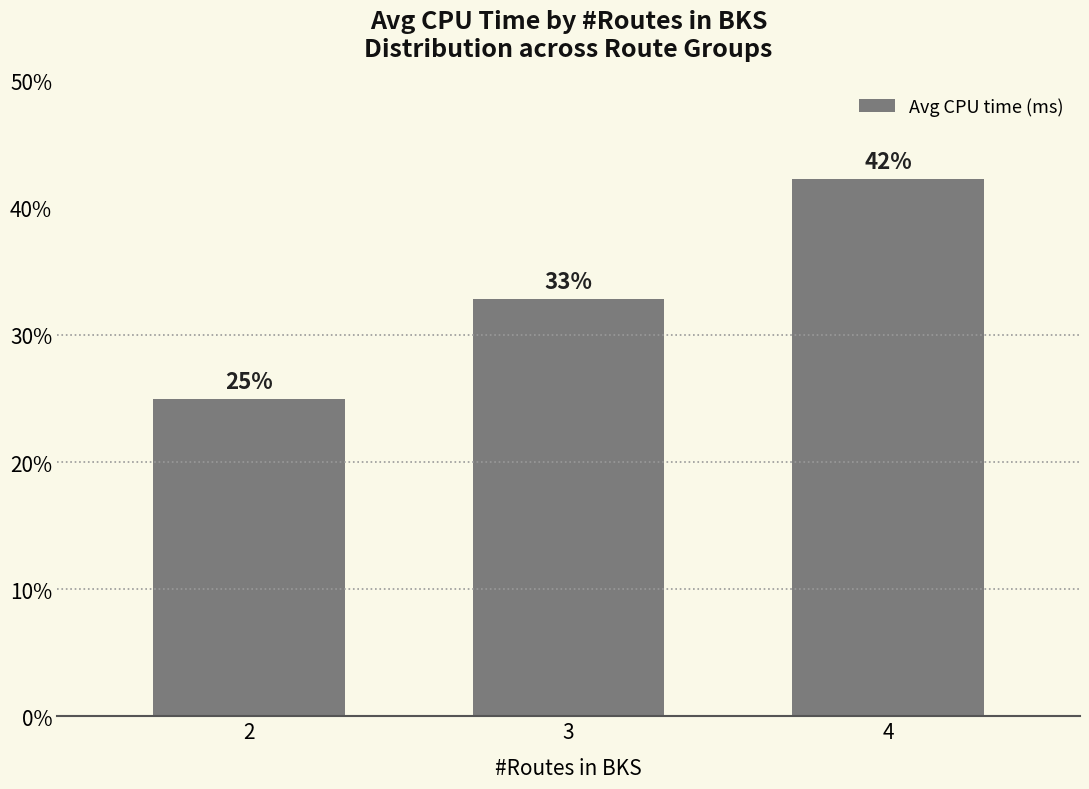

Between 3 and 2, which is larger?

3